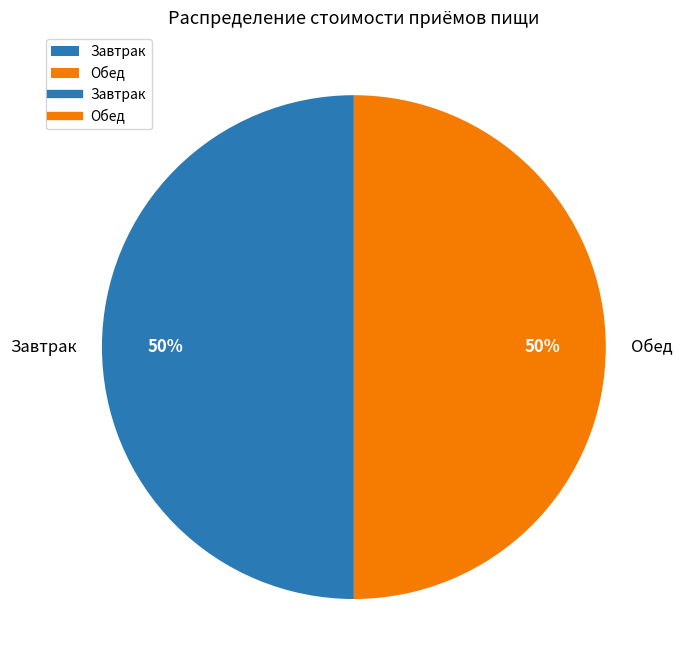

To the nearest percent, what portion does Завтрак represent?

50%